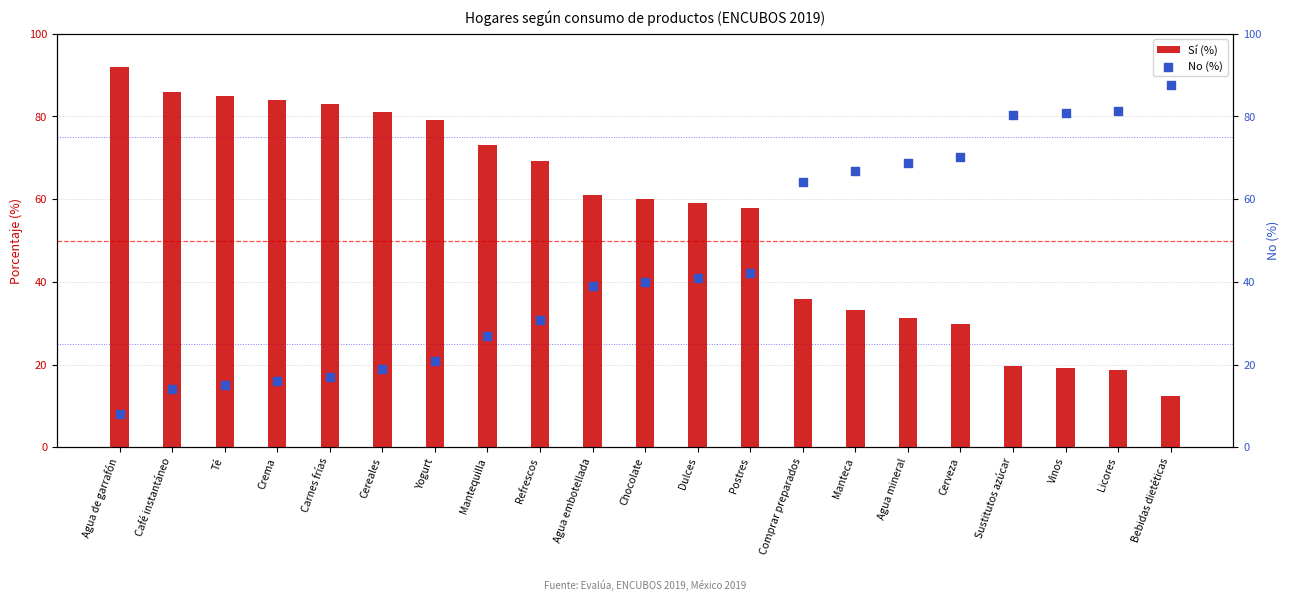

Which series reaches the minimum Y coordinate?

No (%)